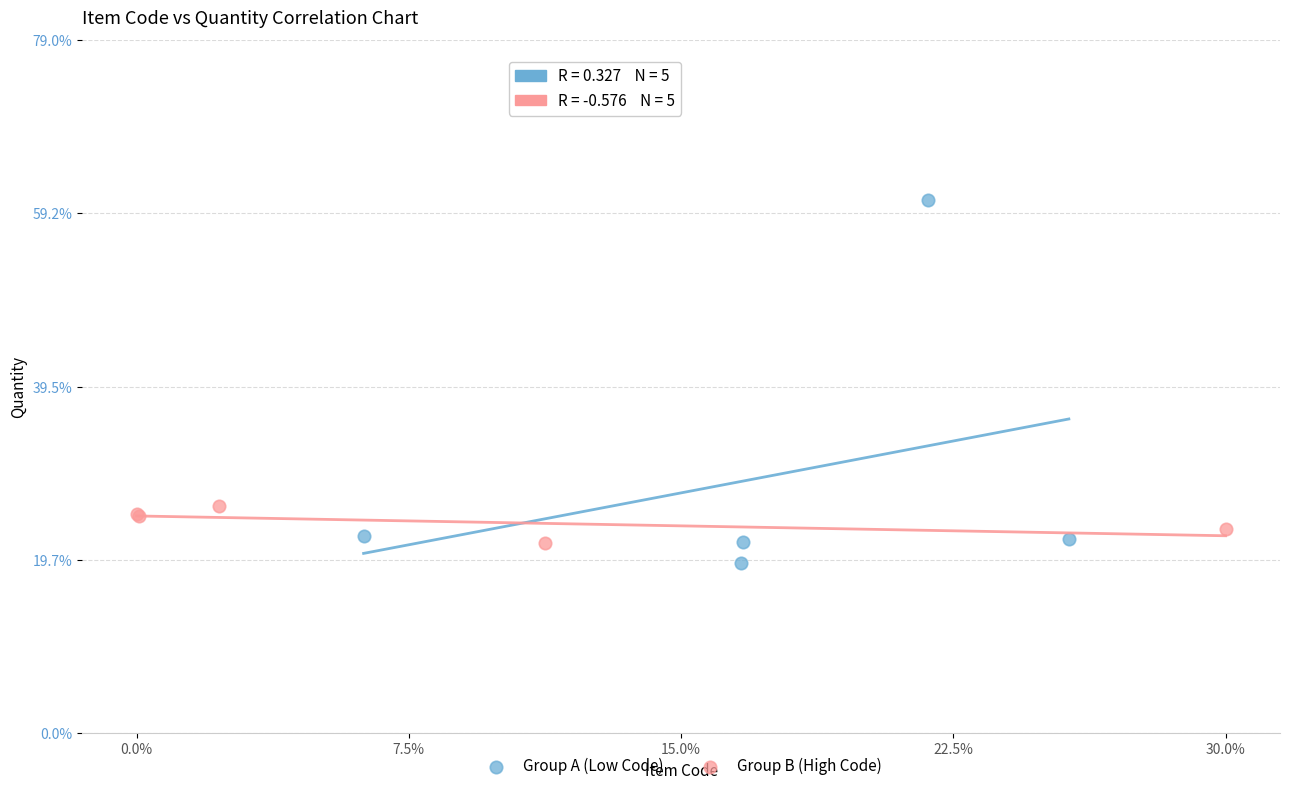

Which series has the largest Y range (max minus min)?

Group A (Low Code)